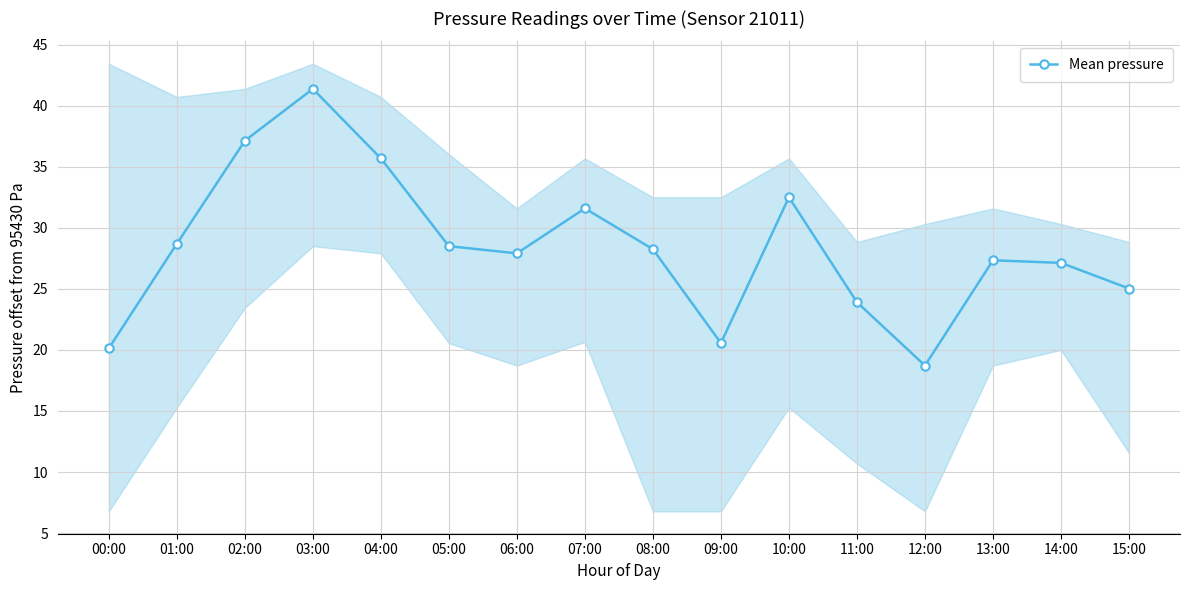

Reading right to left, extract all data points from this chart.

25.0	27.1	27.3	18.7	23.9	32.5	20.6	28.2	31.6	27.9	28.5	35.7	41.4	37.1	28.7	20.1